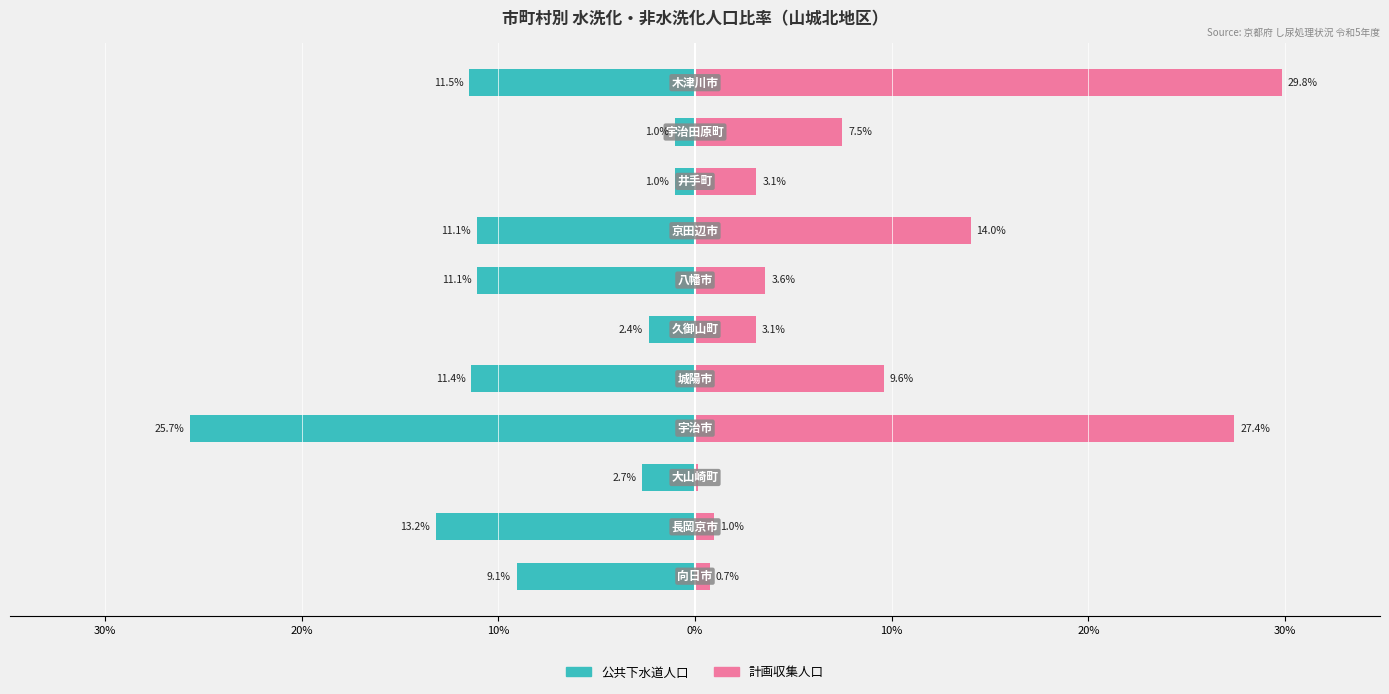

How many values in the 計画収集人口 series are below 3?

3